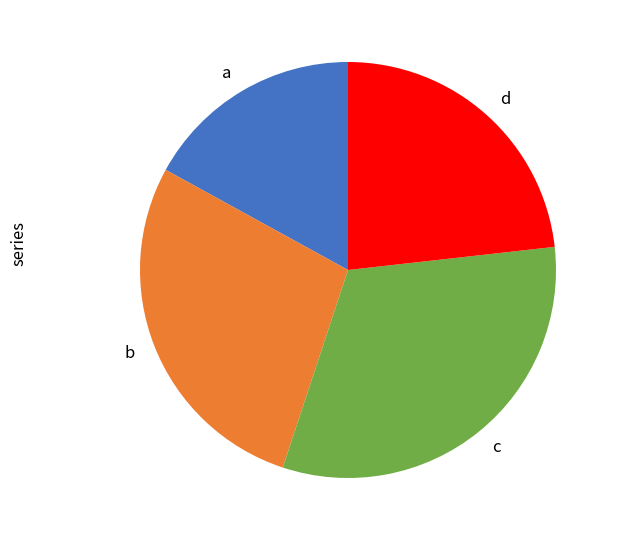

Approximately how many times larger is the value at b compared to a?

1.6